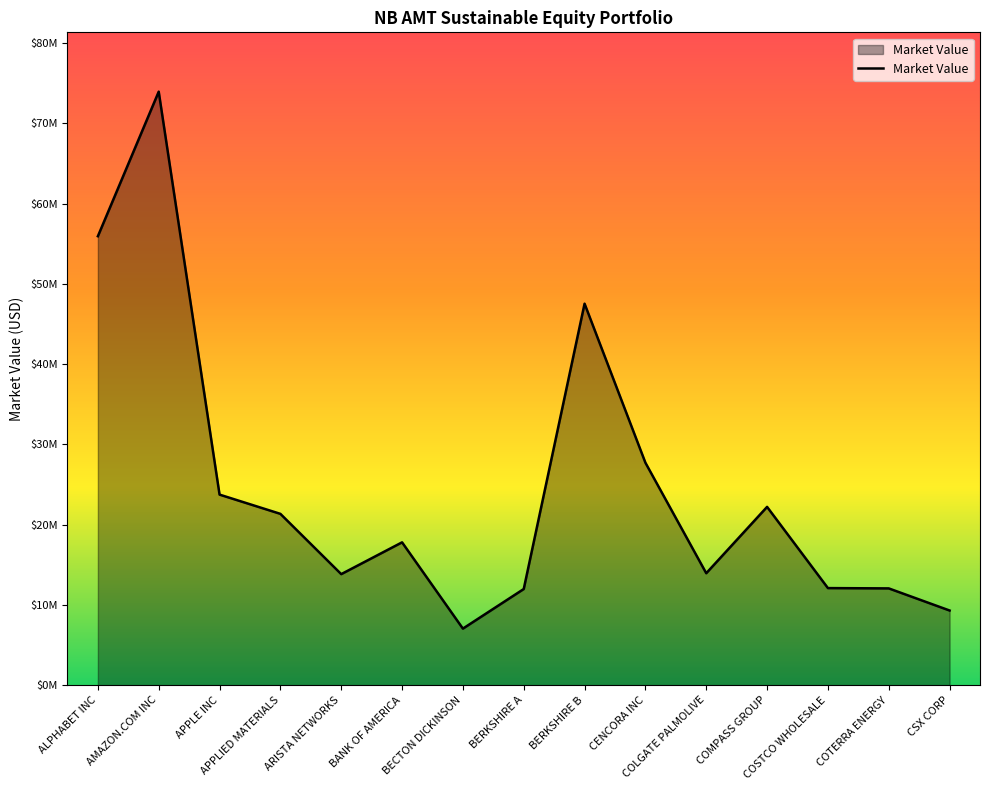

The chart shows a value of 27713893.2 at CENCORA INC. True or false?

True